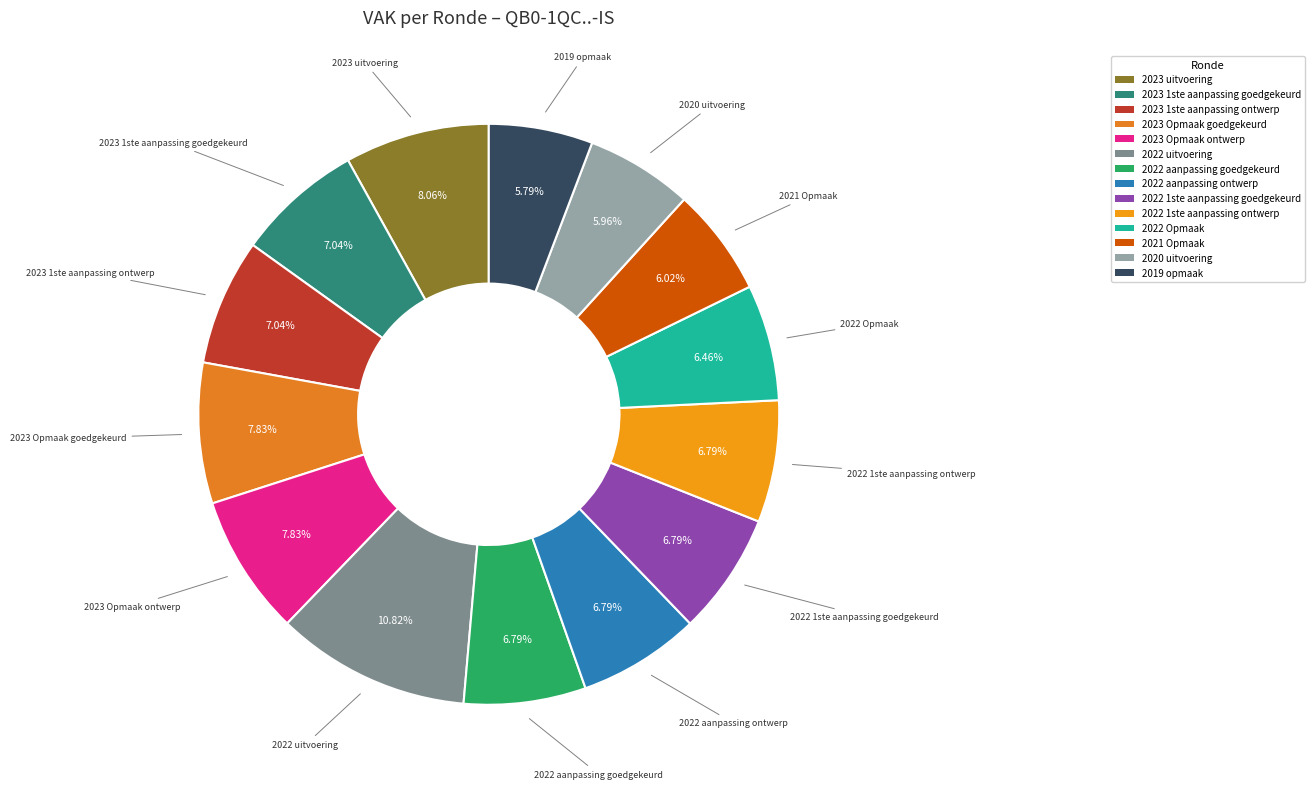

To the nearest percent, what portion does 2022 1ste aanpassing ontwerp represent?

7%